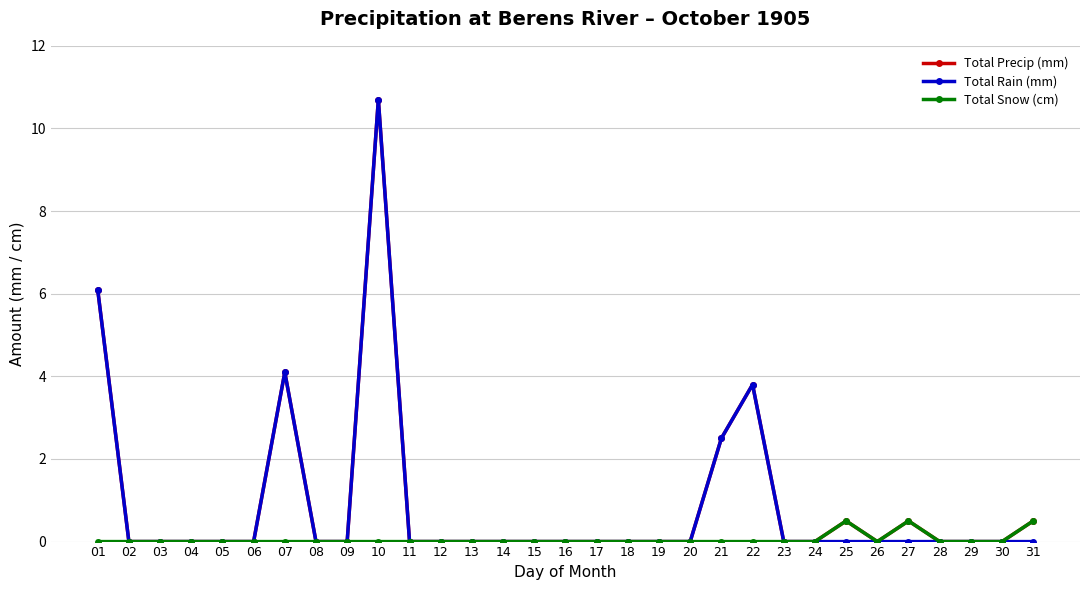

The Total Rain (mm) series shows 4.1 at 07. True or false?

True